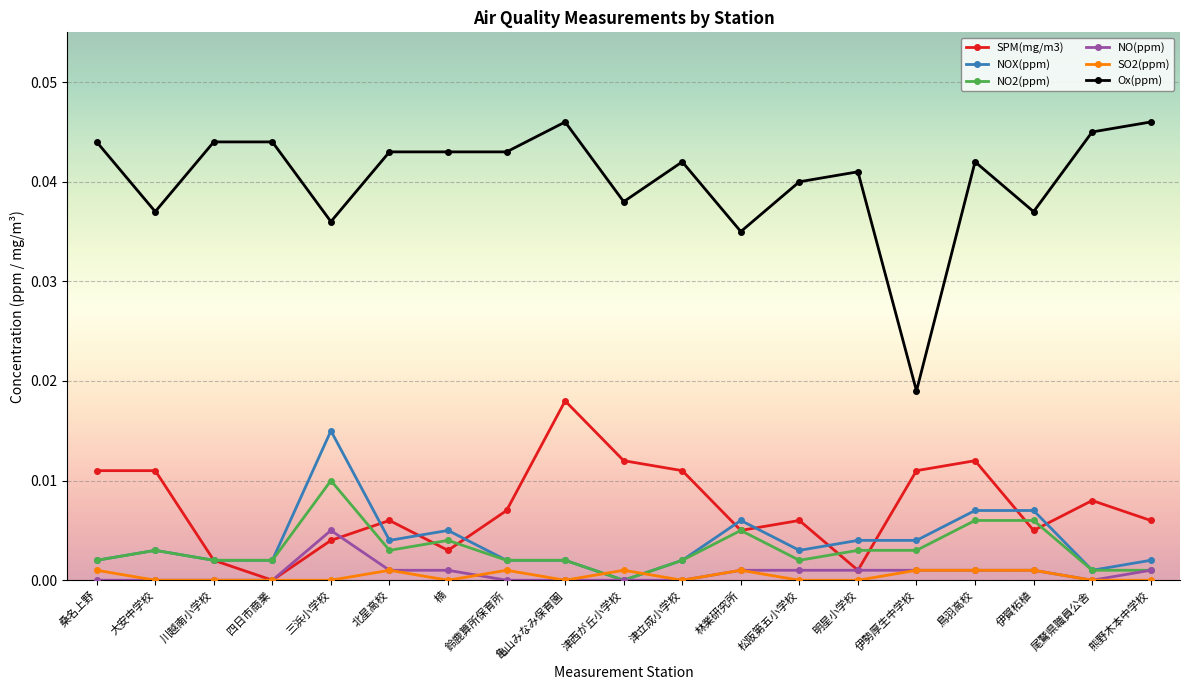

True or false: NO2(ppm) has a value of 0.0 at 大安中学校.

True